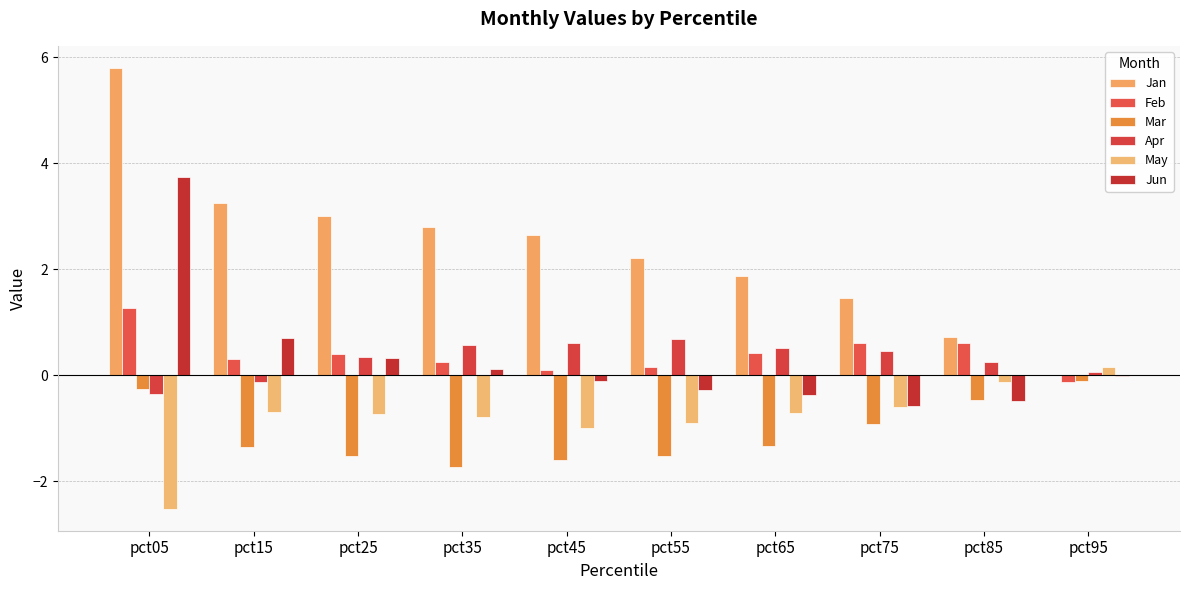

How many positive values does the Feb series have?

9